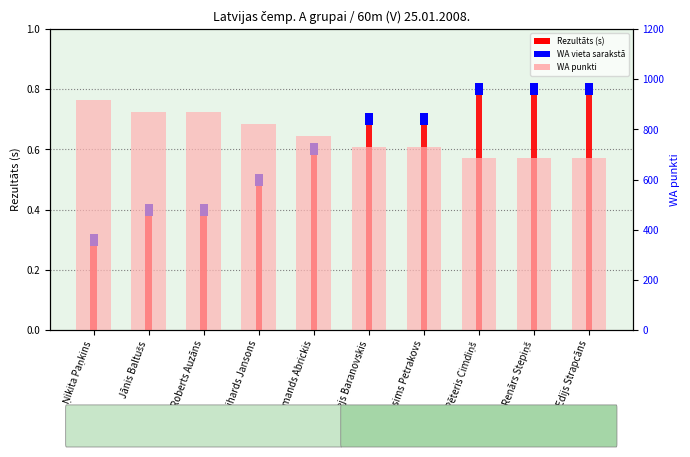

What is the total value across all series at Maksims Petrakovs?

729.7